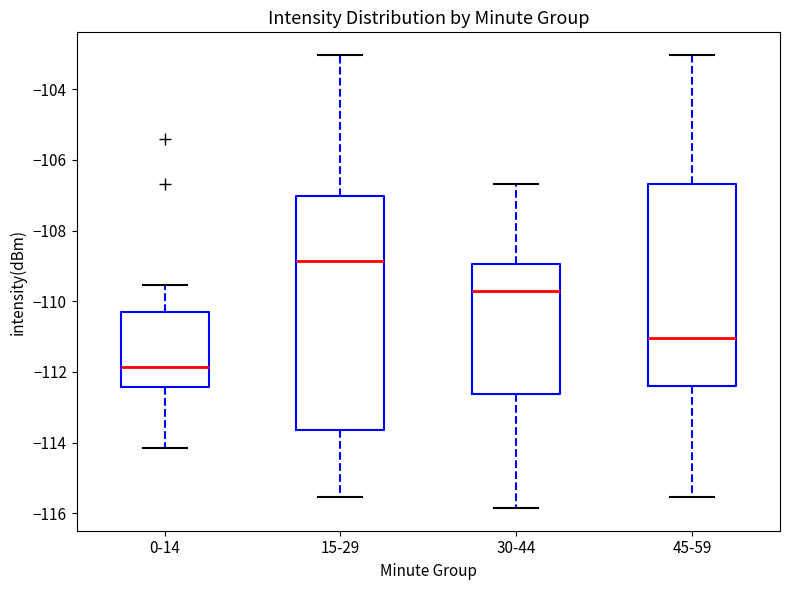

Reading left to right, read every box against the y-axis: the position of its median line, the range the box covers, and the ends of its whiskers. The values are not printed on the chart, so give them approximately, as read against the axis.

0-14: median -111.8, box -112.4 to -110.2, whiskers -114.2 to -109.6
15-29: median -108.8, box -113.6 to -107.0, whiskers -115.6 to -103.0
30-44: median -109.8, box -112.6 to -109.0, whiskers -115.8 to -106.6
45-59: median -111.0, box -112.4 to -106.6, whiskers -115.6 to -103.0